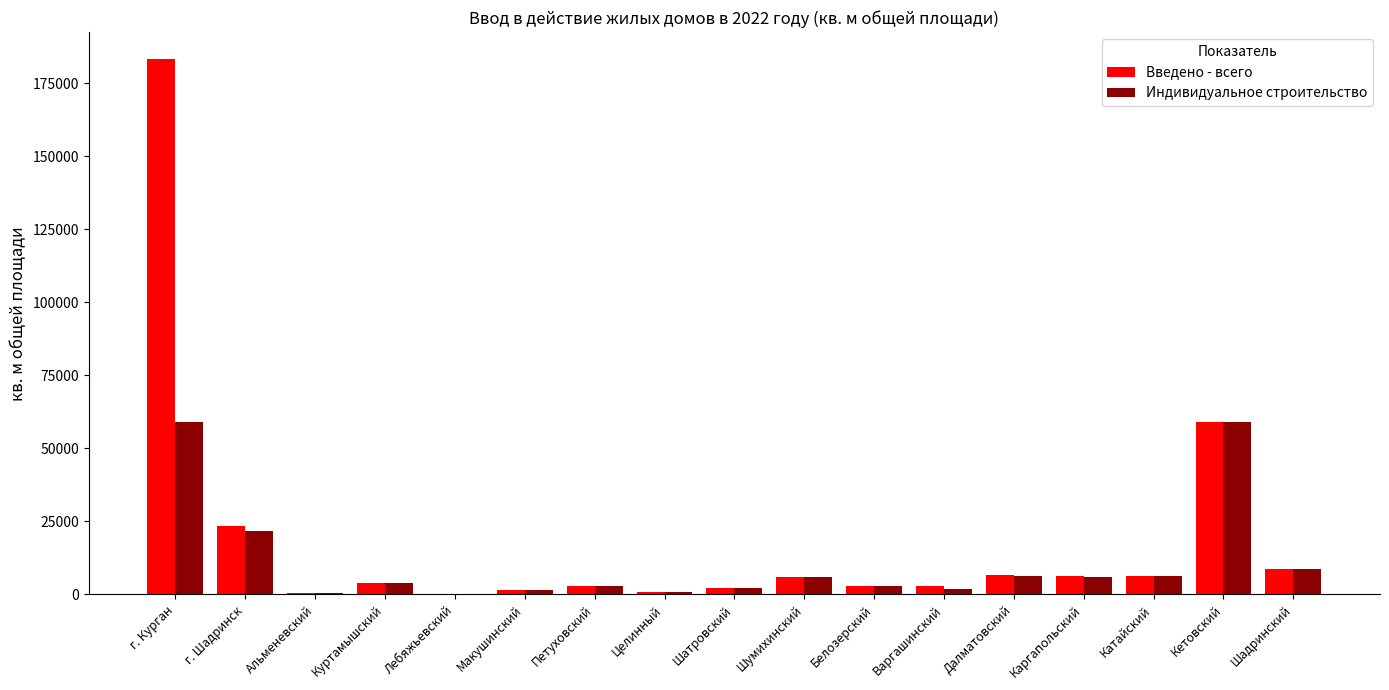

What is the greatest value displayed?

183435